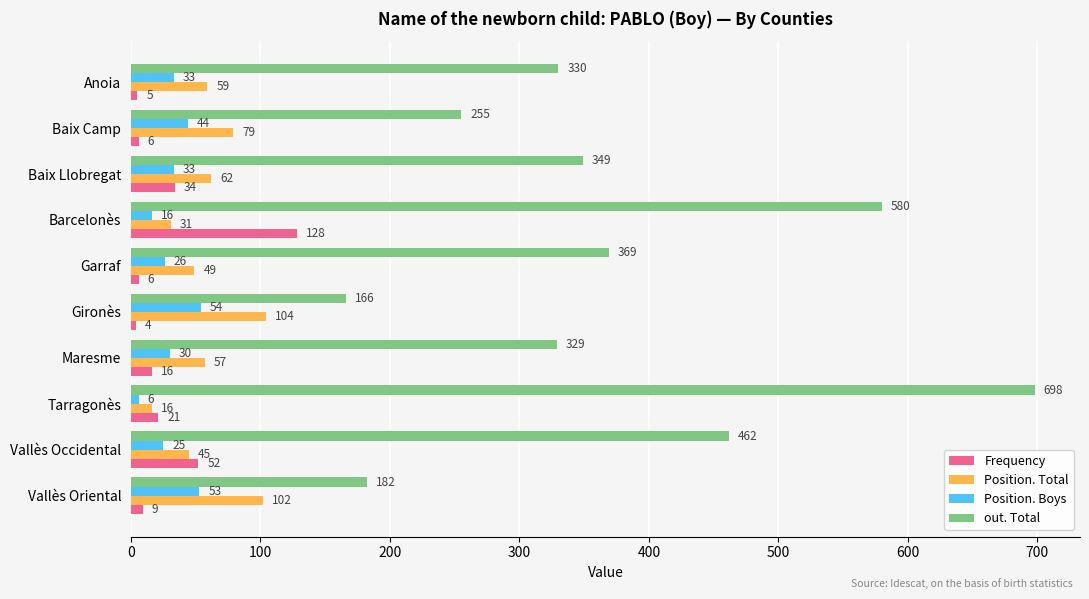

List the series in order of their peak value, lowest first.

Position. Boys, Position. Total, Frequency, out. Total